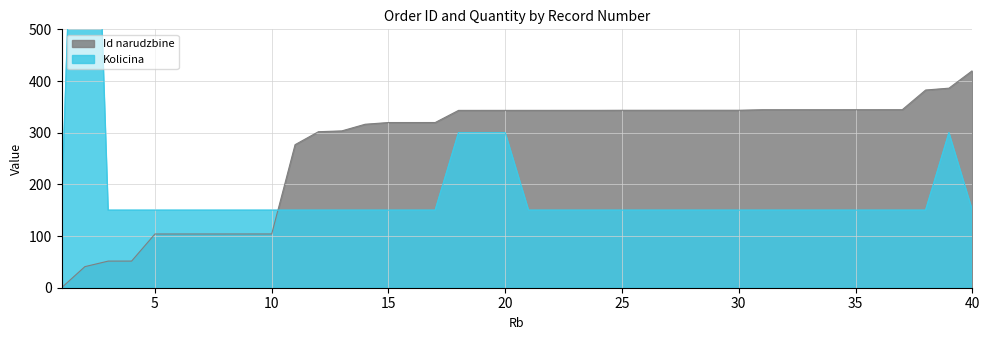

What is the difference between the Id narudzbine values at 2 and 14?

275.5